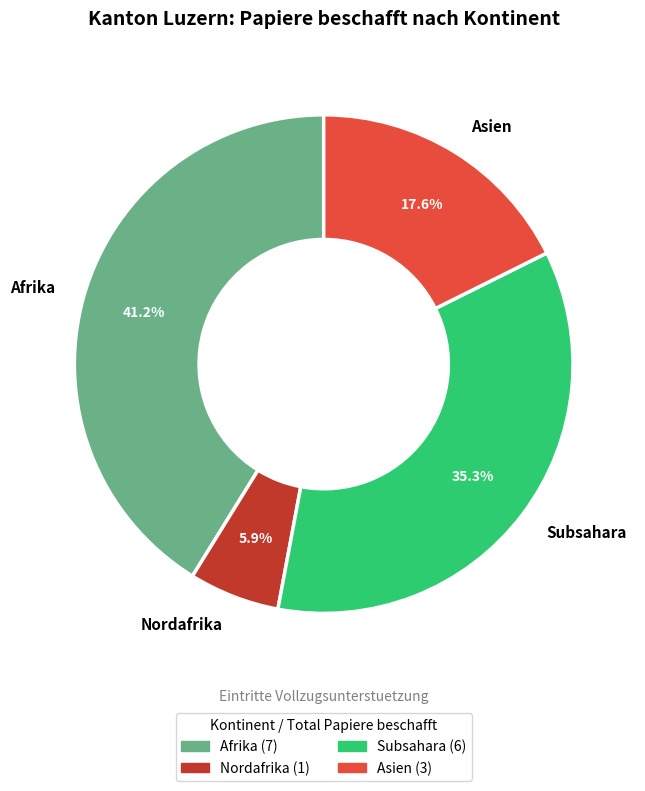

Is there any slice that represents more than half of the pie?

No